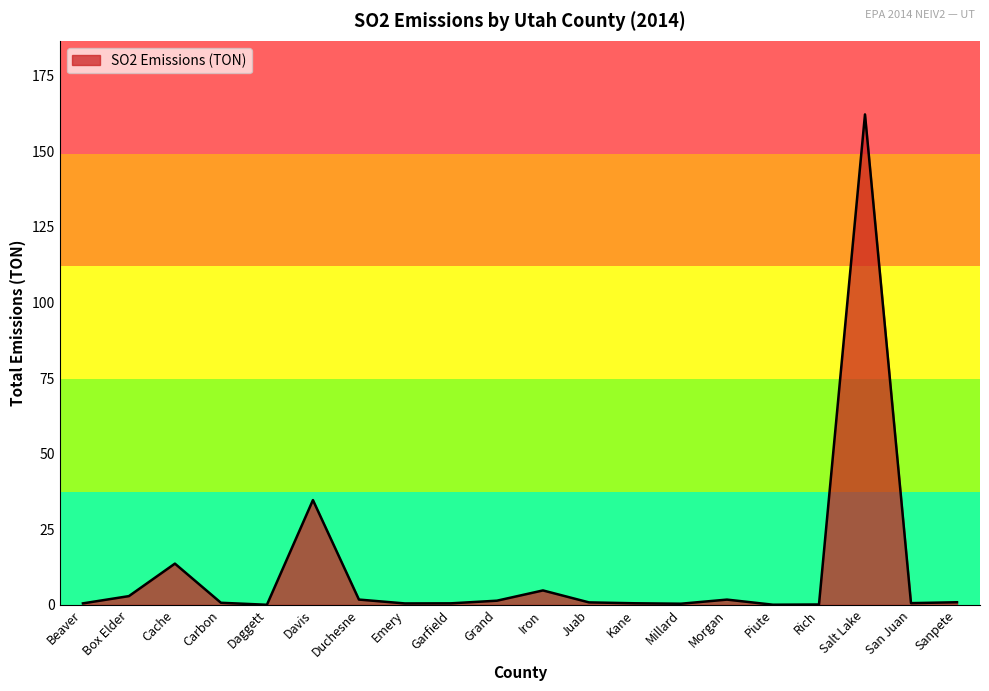

How many lines are shown in the chart?

1